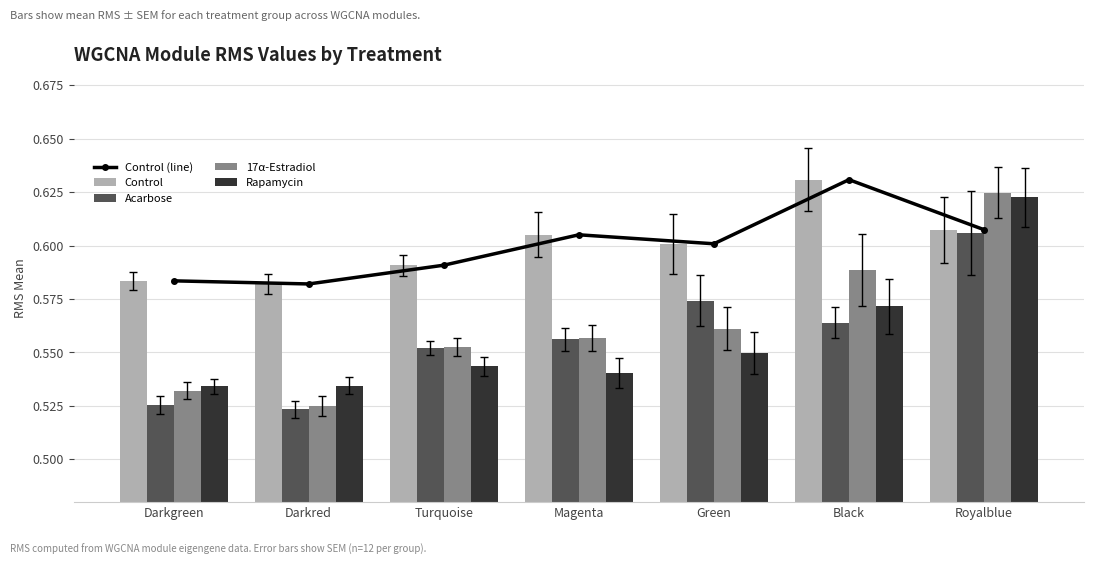

Is the value of Control at Darkgreen greater than the value of Acarbose at Darkred?

Yes